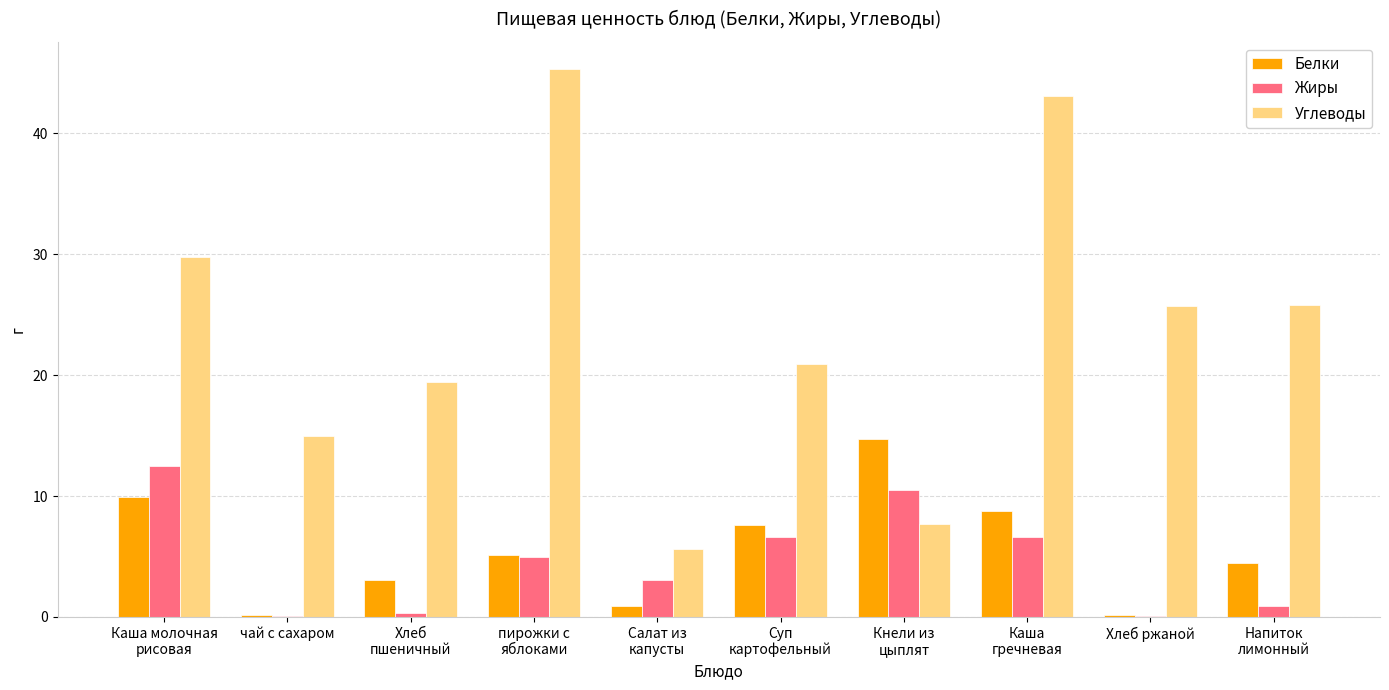

Which series has the largest total across all categories?

Углеводы